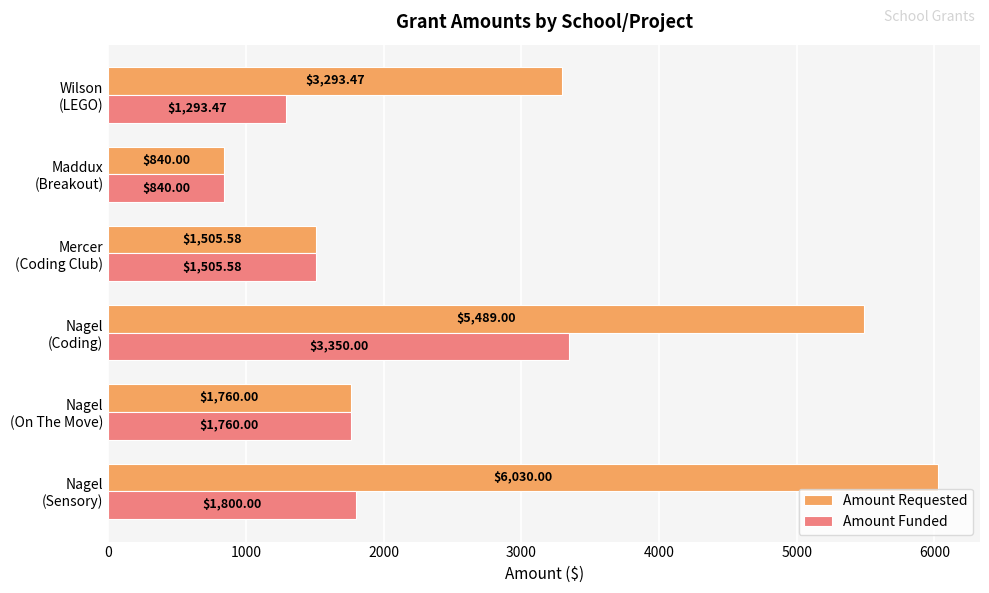

Which series has the largest total across all categories?

Amount Requested